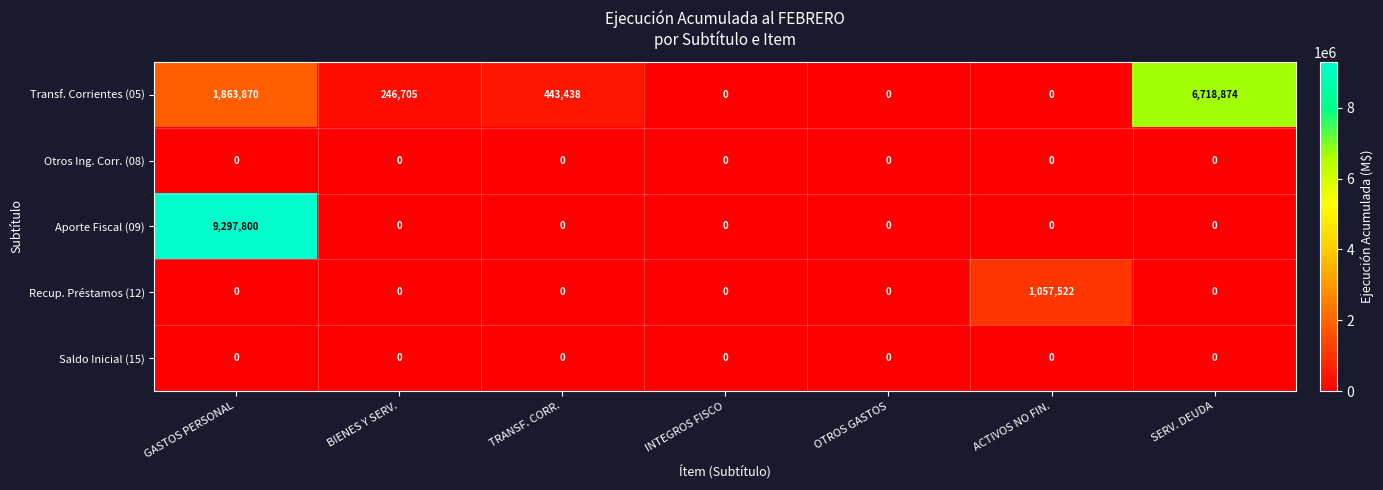

What is the spread (max minus min) of values at GASTOS PERSONAL?

9297800